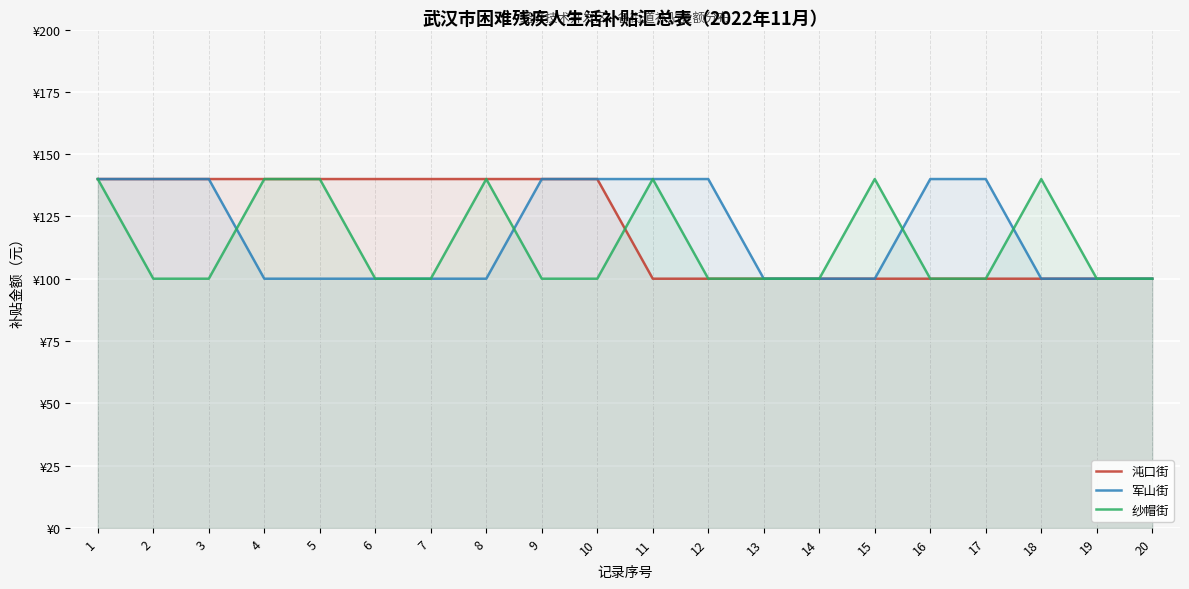

True or false: 沌口街 has more than 1 points higher than both neighbors.

False